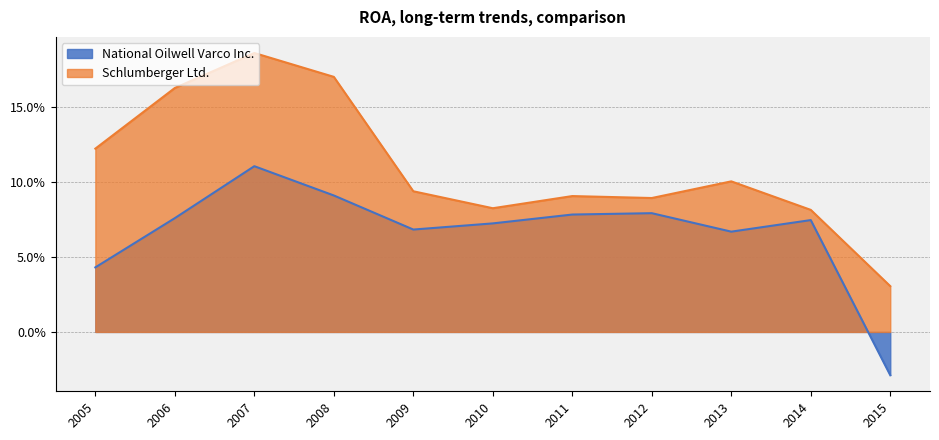

True or false: Schlumberger Ltd. and National Oilwell Varco Inc. intersect in this chart.

False